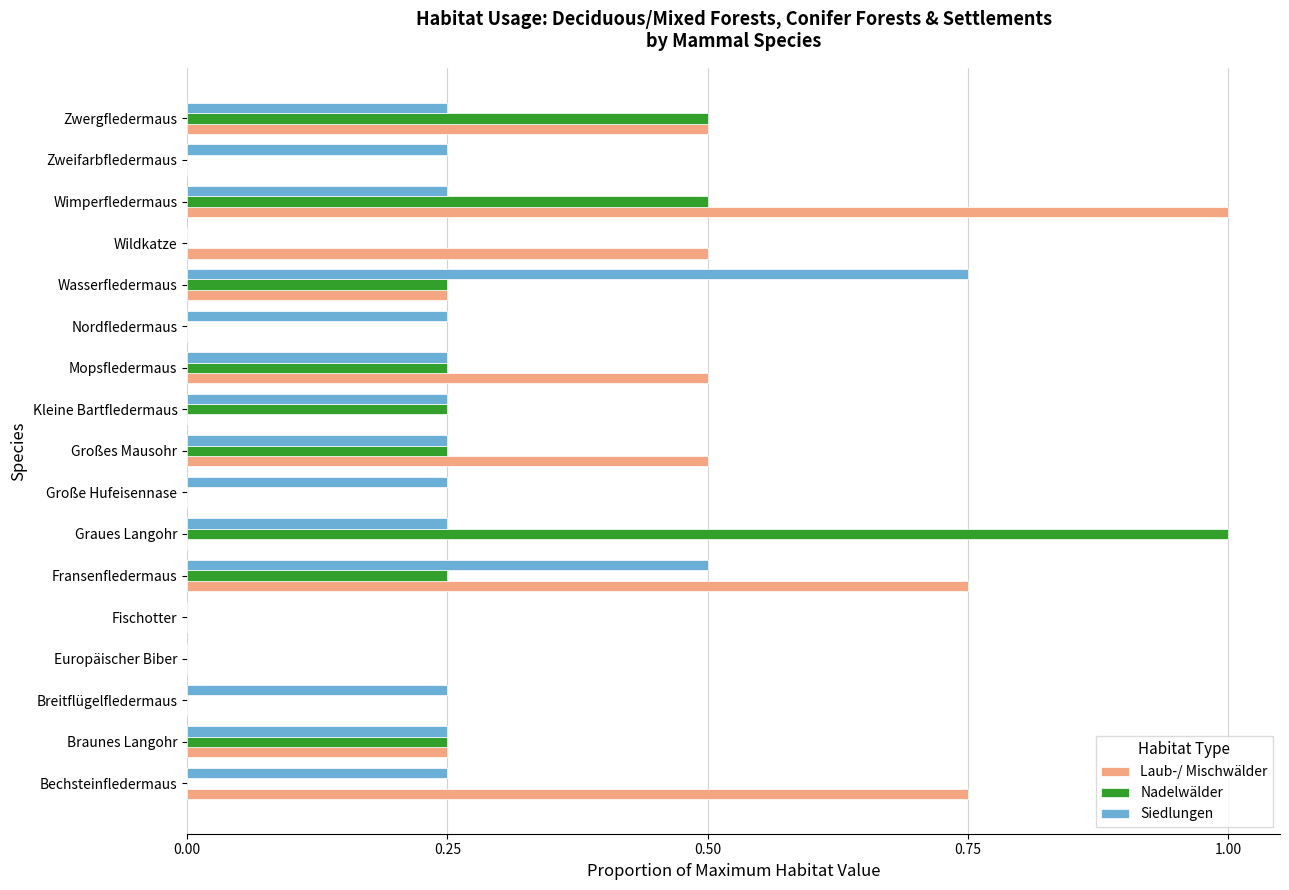

How many series are shown in this chart?

3